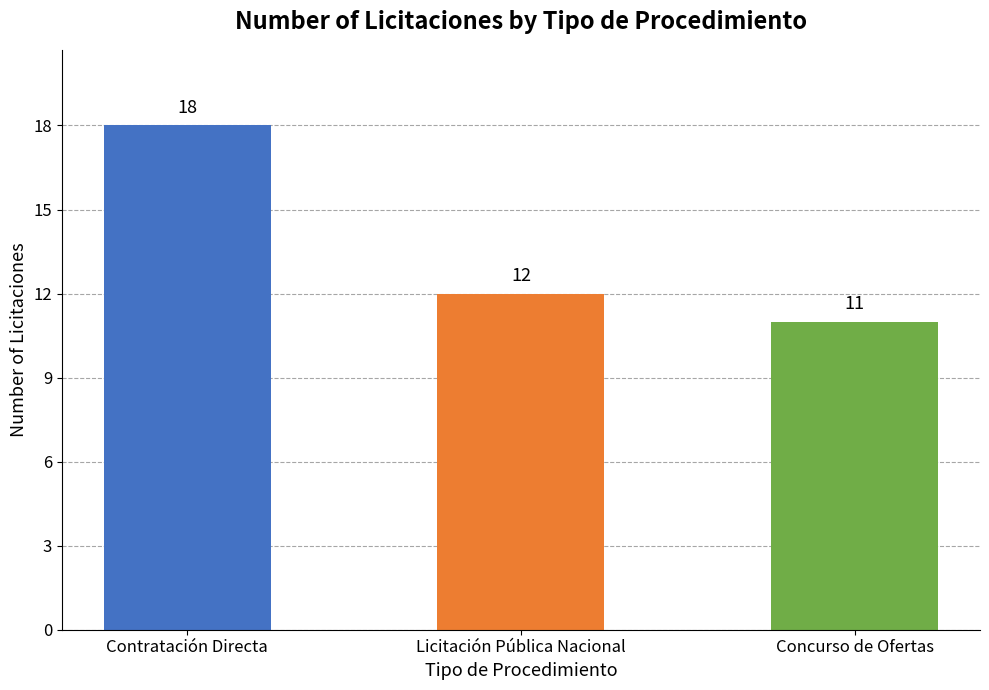

What is the maximum value shown in the chart?

18